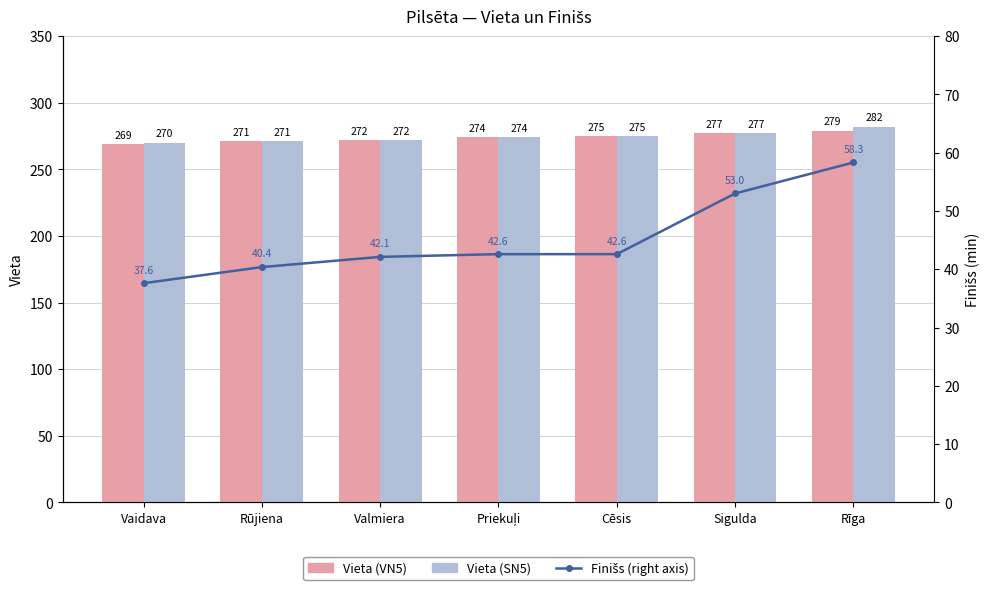

At how many categories does at least one series exceed 222?

7